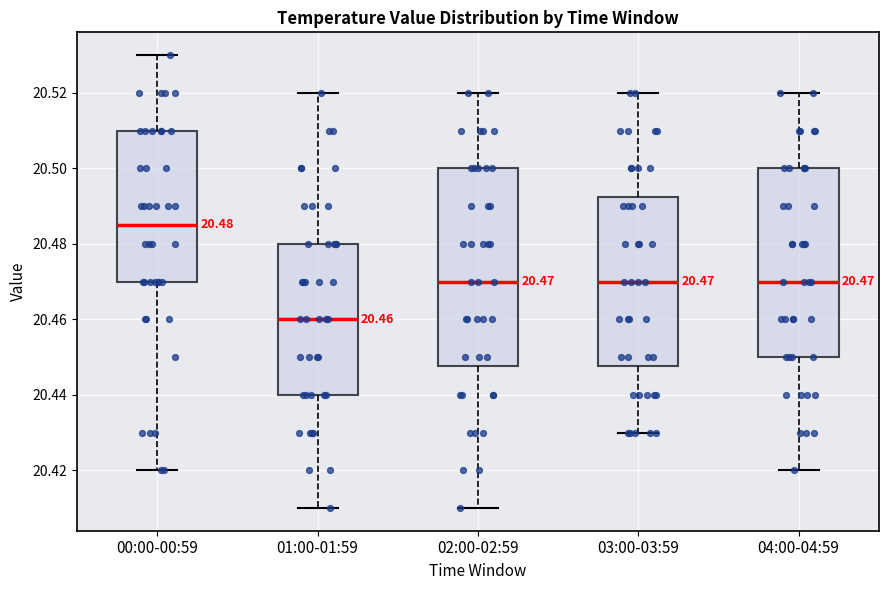

Which box is the tallest, from its lower edge to its upper edge?

02:00-02:59